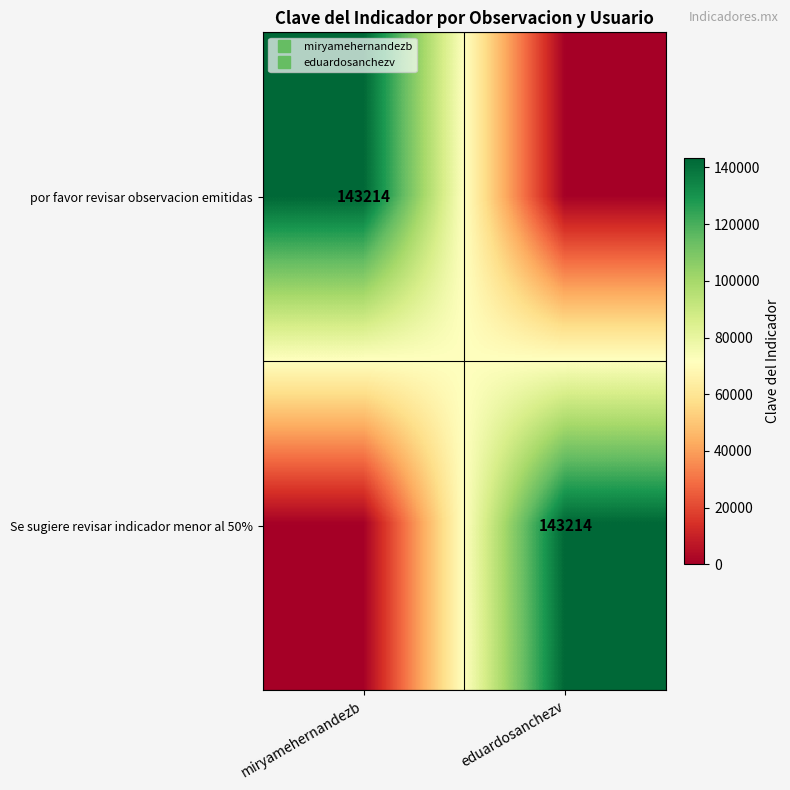

The por favor revisar observacion emitidas series shows 0 at eduardosanchezv. True or false?

True